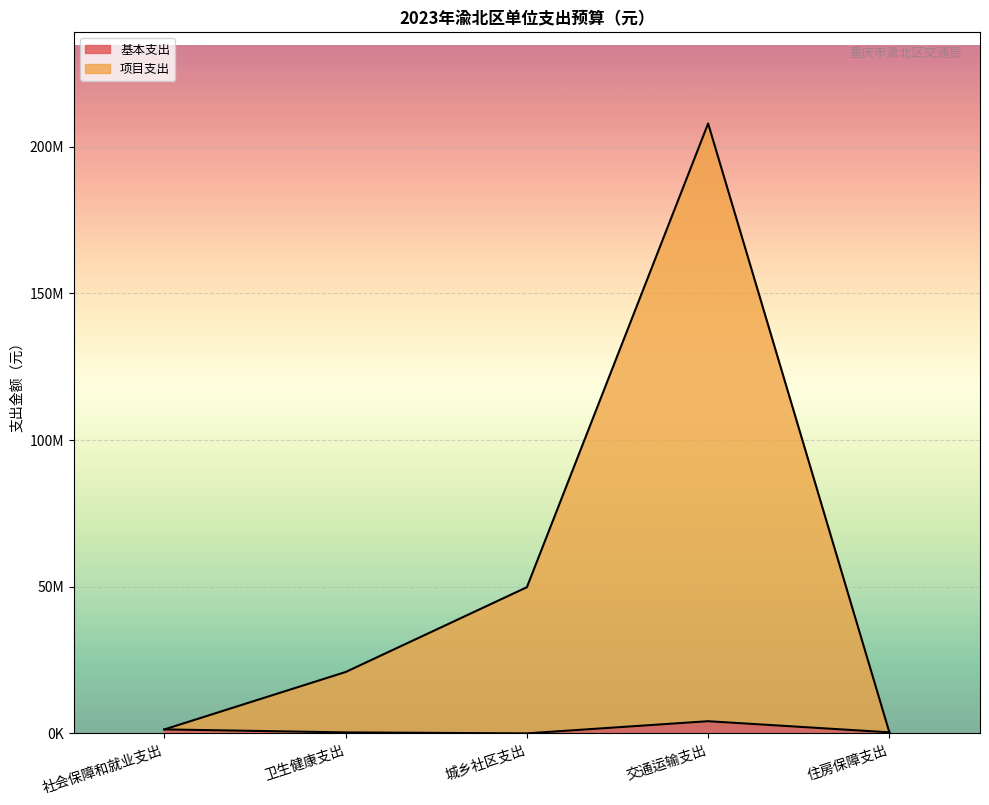

What position from the right is 卫生健康支出?

4